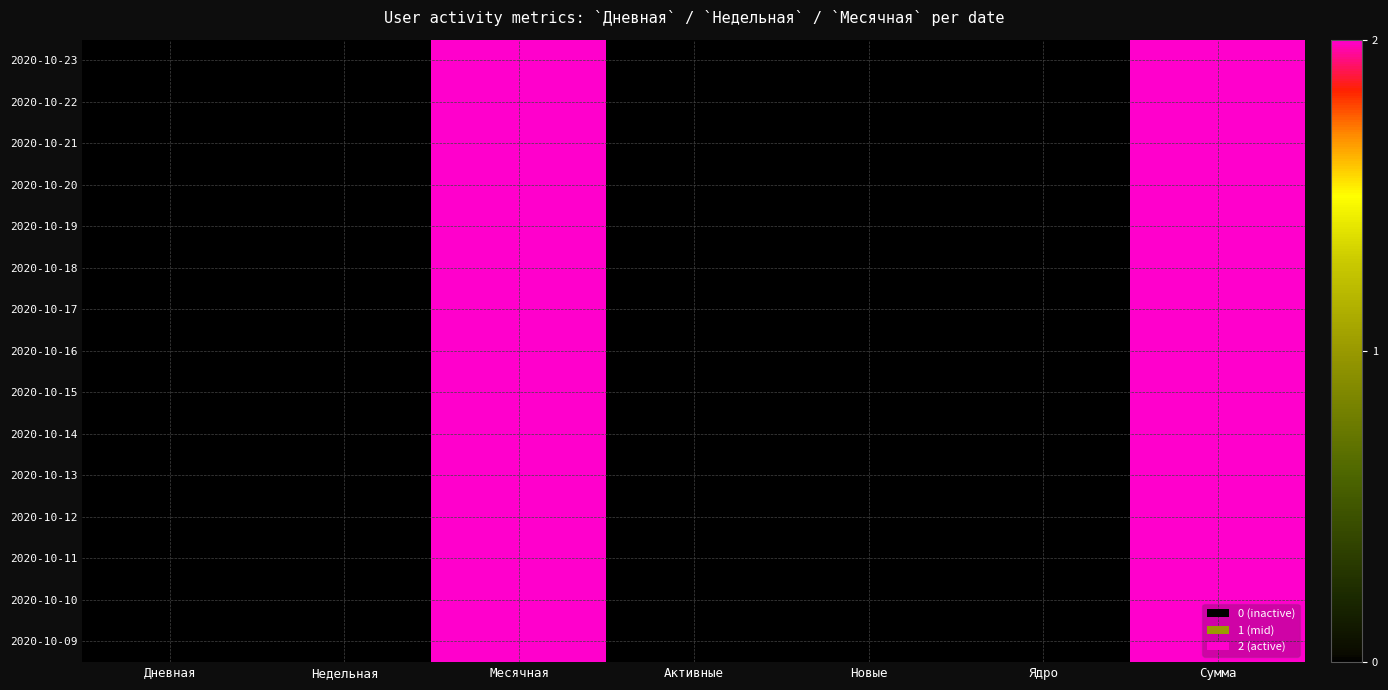

Which category has the lowest value across all series?

Дневная